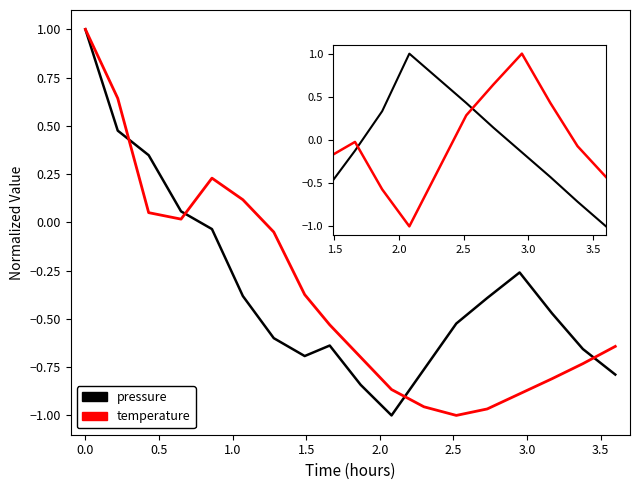

The pressure series shows -1.0 at 02:05. True or false?

True